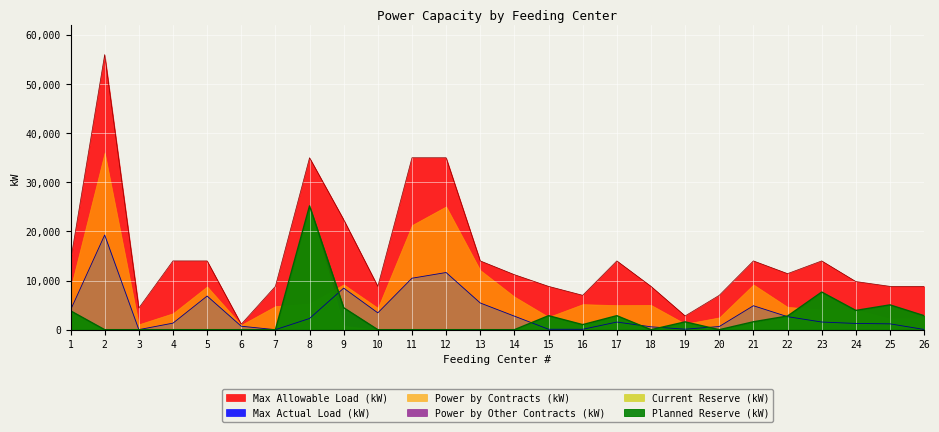

Which series has the largest total across all categories?

Max Allowable Load (kW)